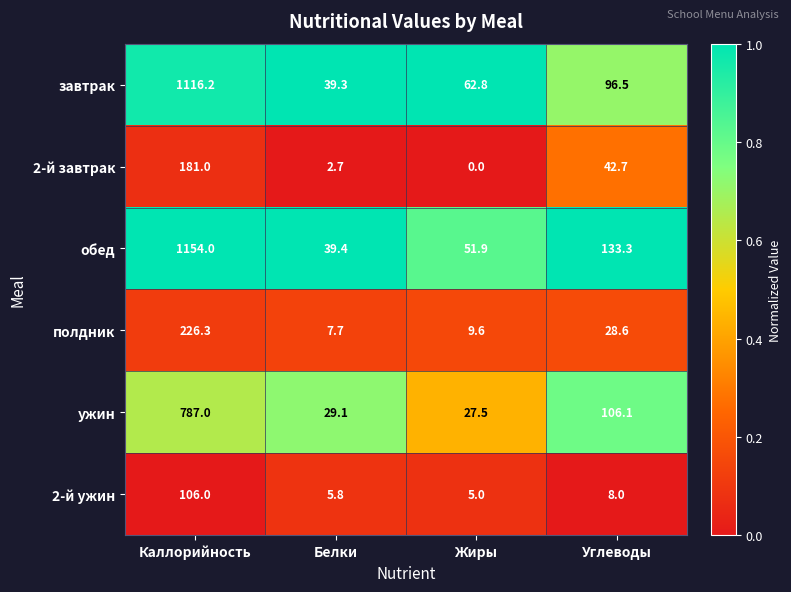

Which series changed the most between Белки and Жиры?

завтрак